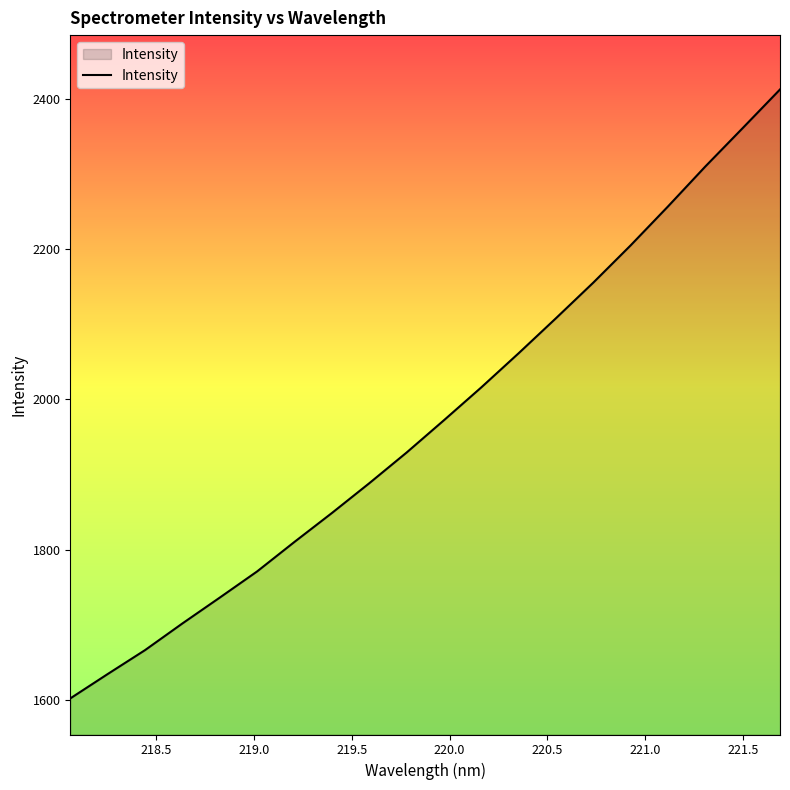

What is the smallest value displayed?

1601.8